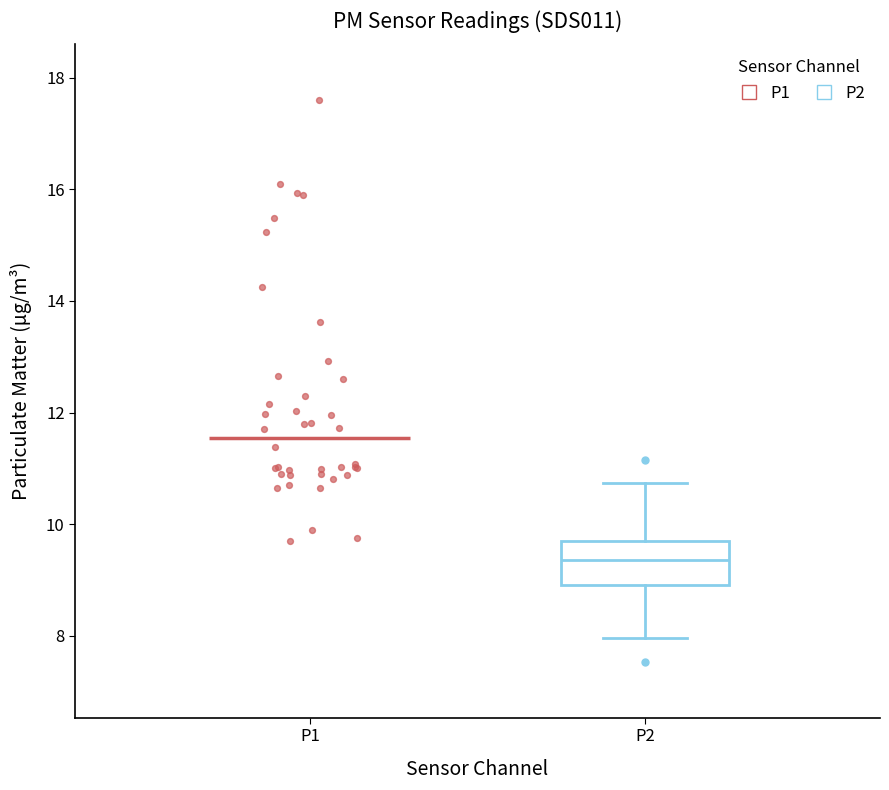

Transcribe this box plot: give where the median line is, the range the box spans, and where the two whiskers end, as read against the y-axis. The values are not printed on the chart, so give them approximately, as read against the axis.

median 9.4, box 9.0 to 9.8, whiskers 8.0 to 10.8